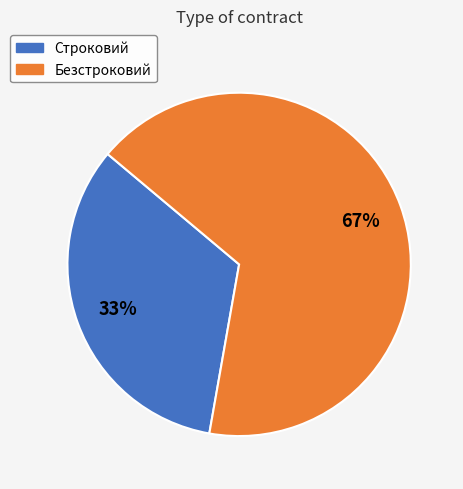

To the nearest percent, what is the combined percentage of Строковий and Безстроковий?

100%